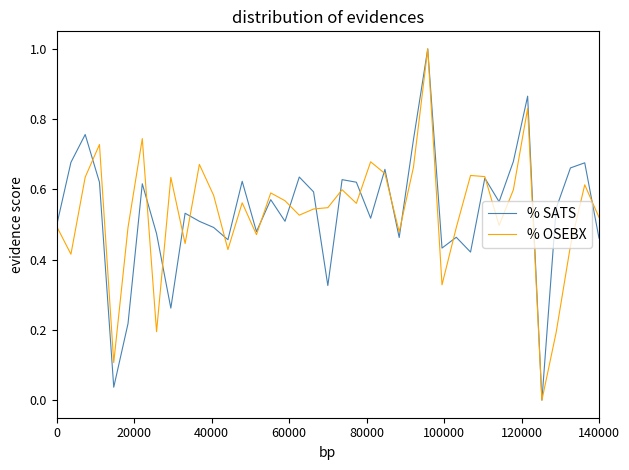

What is the highest value of the % OSEBX series?

1.0